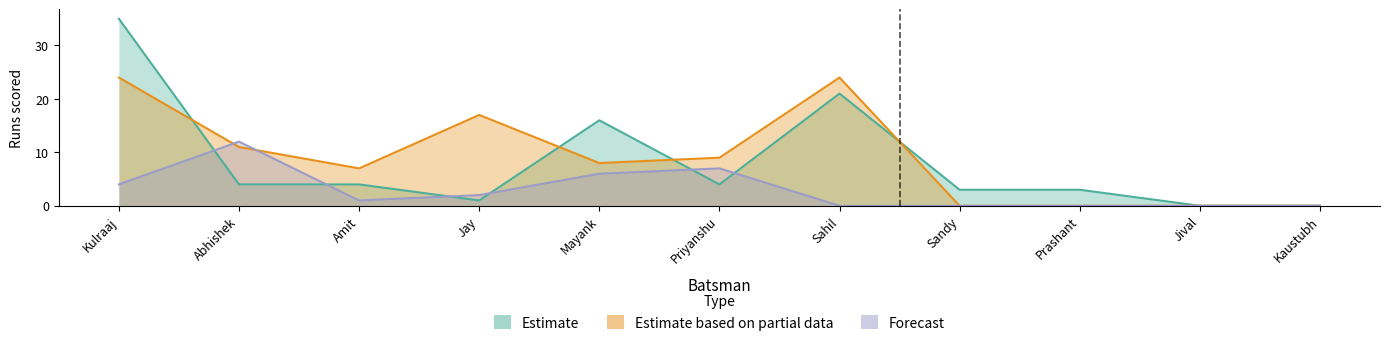

In Estimate based on partial data, how many points are lower than both neighbors (excluding endpoints)?

2